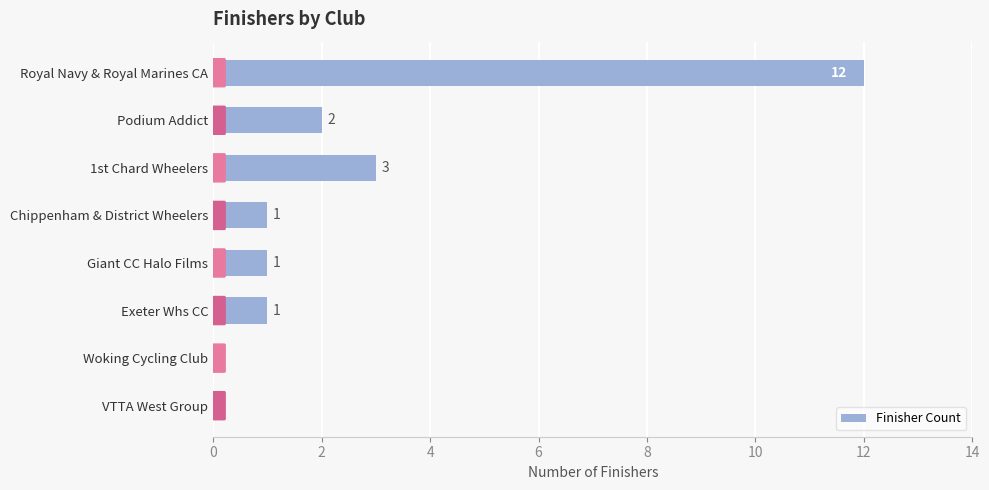

The value at Chippenham & District Wheelers is 1. True or false?

True